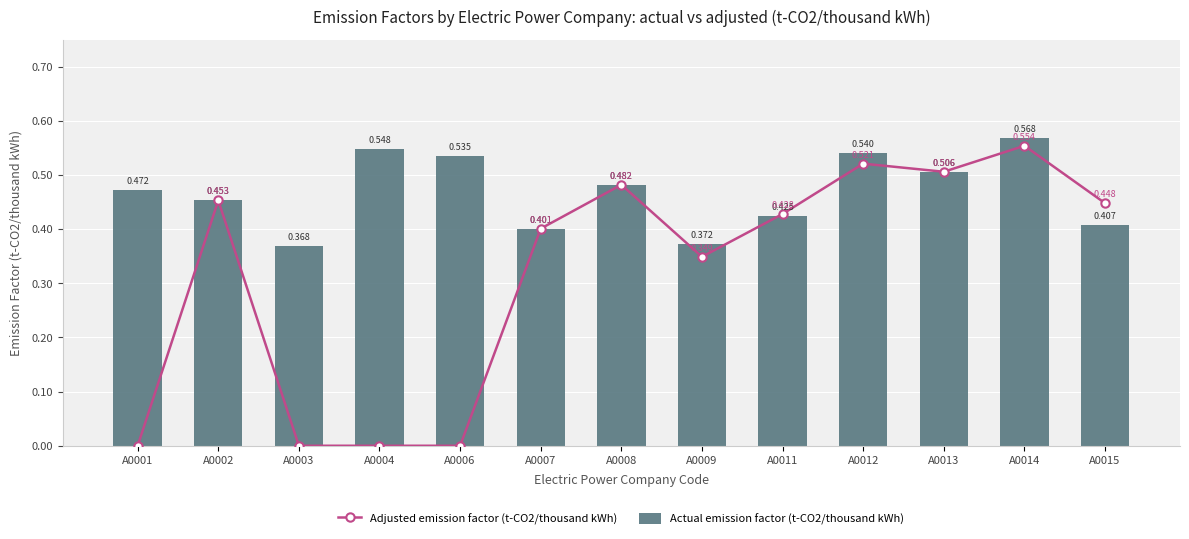

Between A0003 and A0001, which is larger?

A0003